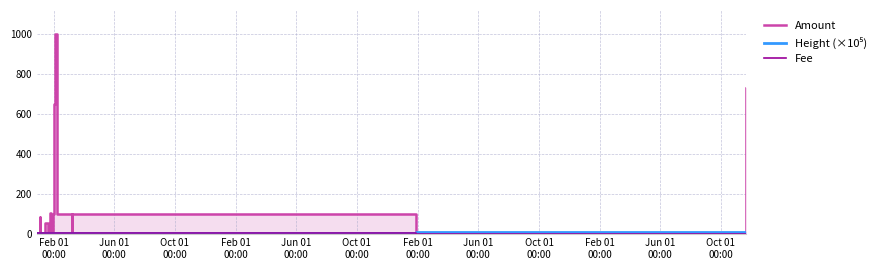

What is the difference between the maximum and minimum values in the Amount series?

1000.0